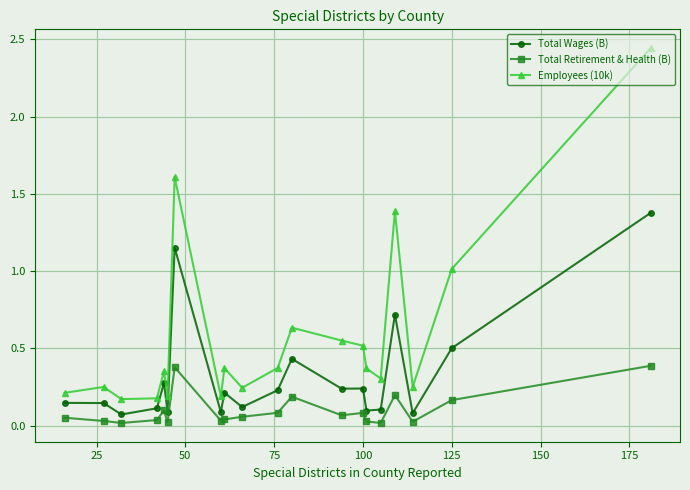

Is this an area chart (filled region under the line)?

No